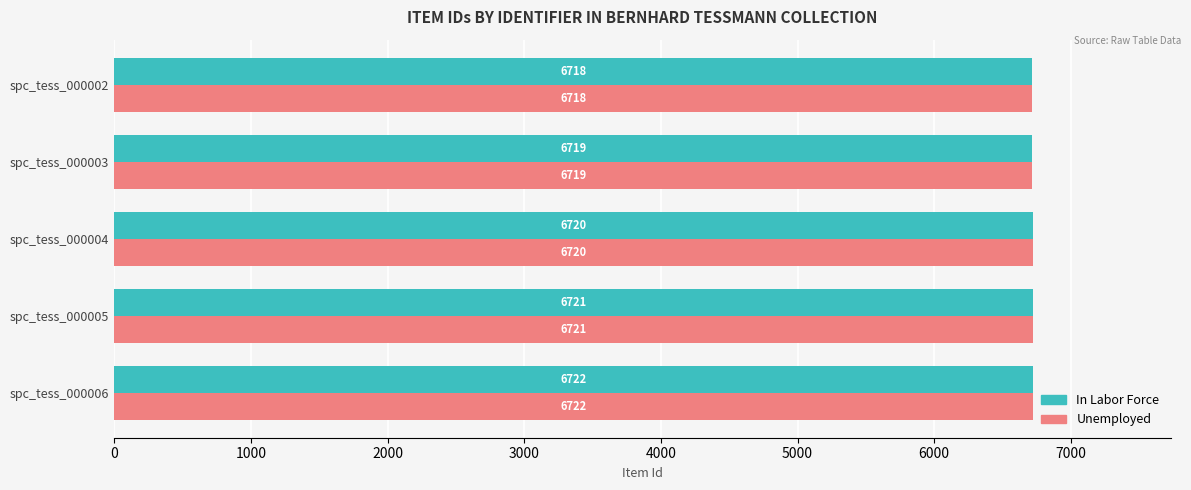

What is the difference between the maximum and minimum values in the In Labor Force series?

4